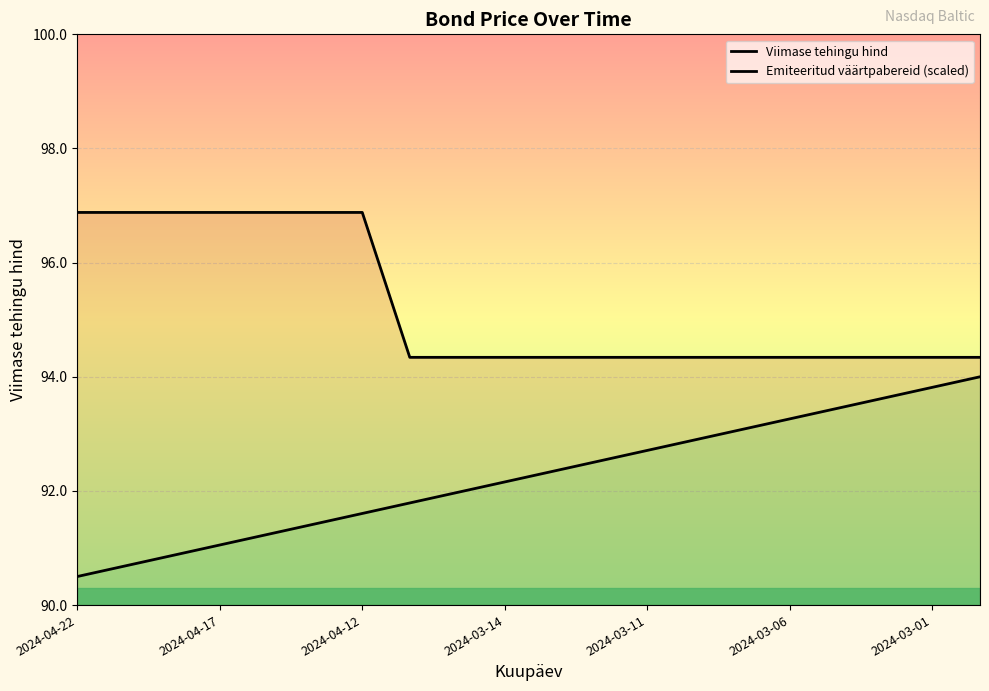

Which label corresponds to the largest value in the chart?

2024-04-22